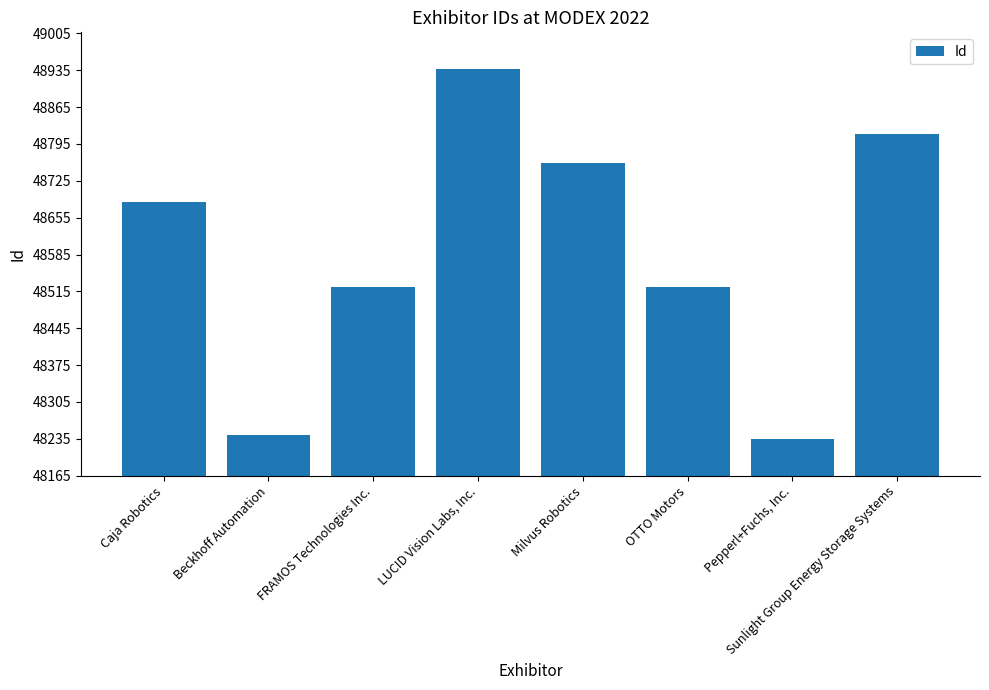

What is the label of the 6th bar from the left?

OTTO Motors